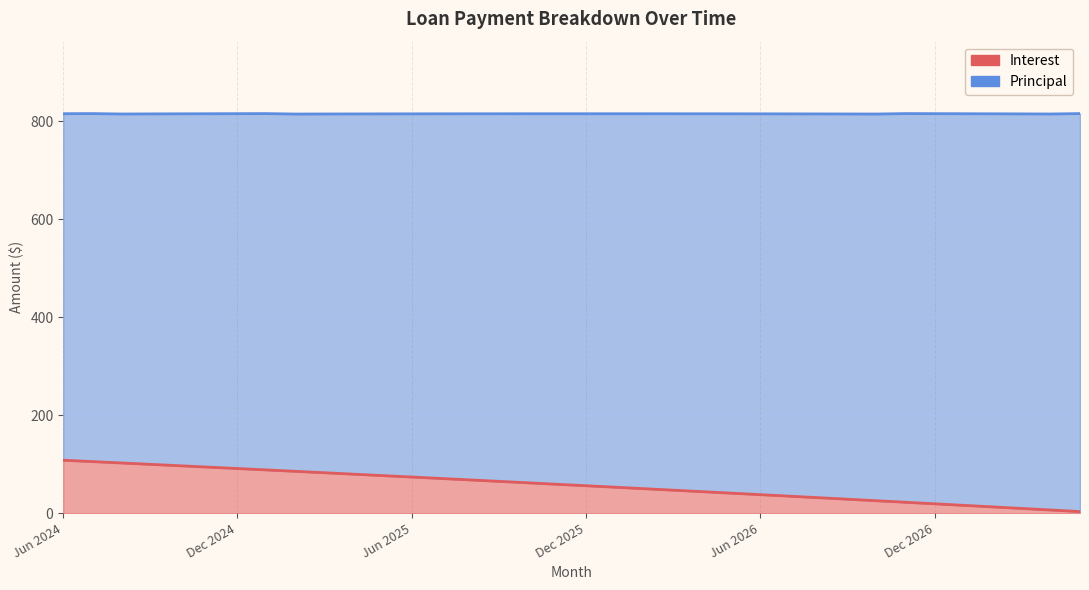

Where is the data nearest to the value 55?

Dec 2025